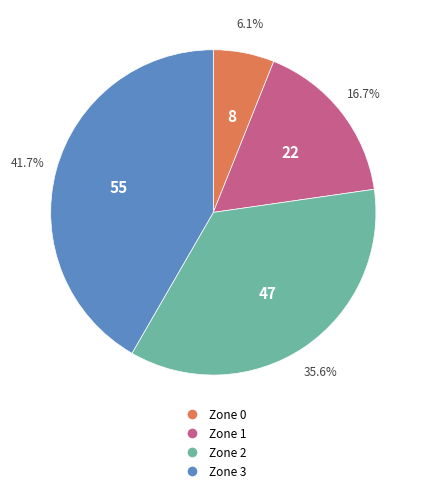

Does any single category account for the majority?

No